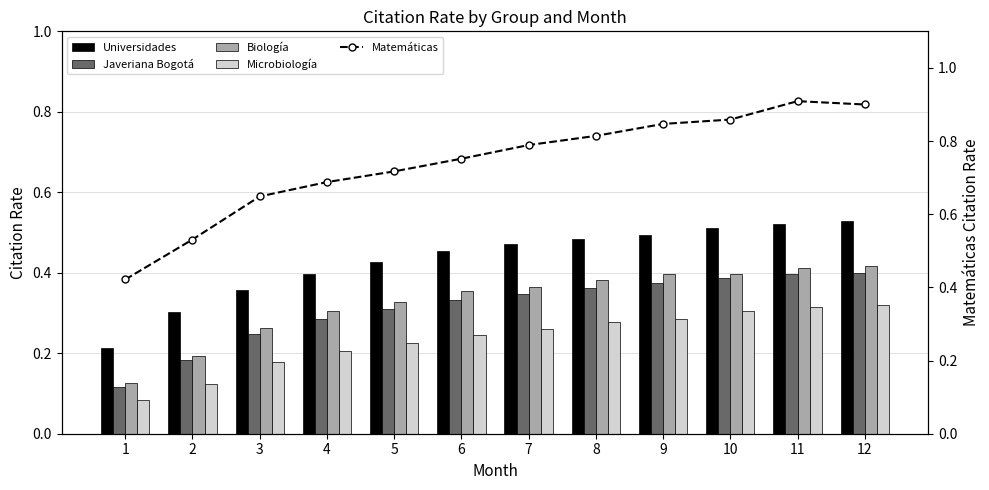

True or false: Universidades has a value of 0.5 at 6.

True